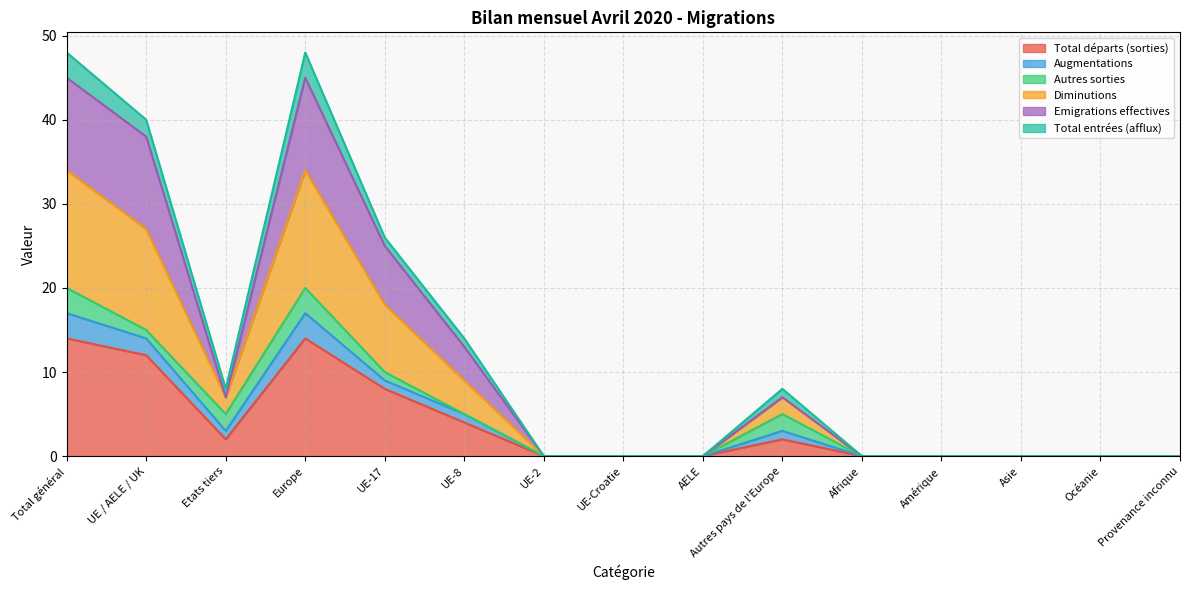

How many lines are shown in the chart?

6